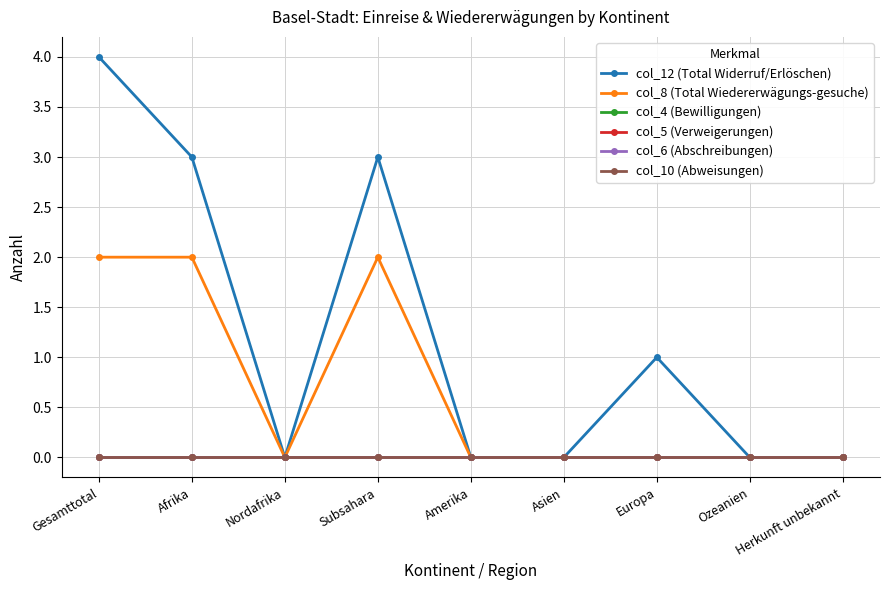

Reading left to right, list all the values displayed in this chart.

col_12 (Total Widerruf/Erlöschen): Gesamttotal=4	Afrika=3	Nordafrika=0	Subsahara=3	Amerika=0	Asien=0	Europa=1	Ozeanien=0	Herkunft unbekannt=0
col_8 (Total Wiedererwägungs-gesuche): Gesamttotal=2	Afrika=2	Nordafrika=0	Subsahara=2	Amerika=0	Asien=0	Europa=0	Ozeanien=0	Herkunft unbekannt=0
col_4 (Bewilligungen): Gesamttotal=0	Afrika=0	Nordafrika=0	Subsahara=0	Amerika=0	Asien=0	Europa=0	Ozeanien=0	Herkunft unbekannt=0
col_5 (Verweigerungen): Gesamttotal=0	Afrika=0	Nordafrika=0	Subsahara=0	Amerika=0	Asien=0	Europa=0	Ozeanien=0	Herkunft unbekannt=0
col_6 (Abschreibungen): Gesamttotal=0	Afrika=0	Nordafrika=0	Subsahara=0	Amerika=0	Asien=0	Europa=0	Ozeanien=0	Herkunft unbekannt=0
col_10 (Abweisungen): Gesamttotal=0	Afrika=0	Nordafrika=0	Subsahara=0	Amerika=0	Asien=0	Europa=0	Ozeanien=0	Herkunft unbekannt=0